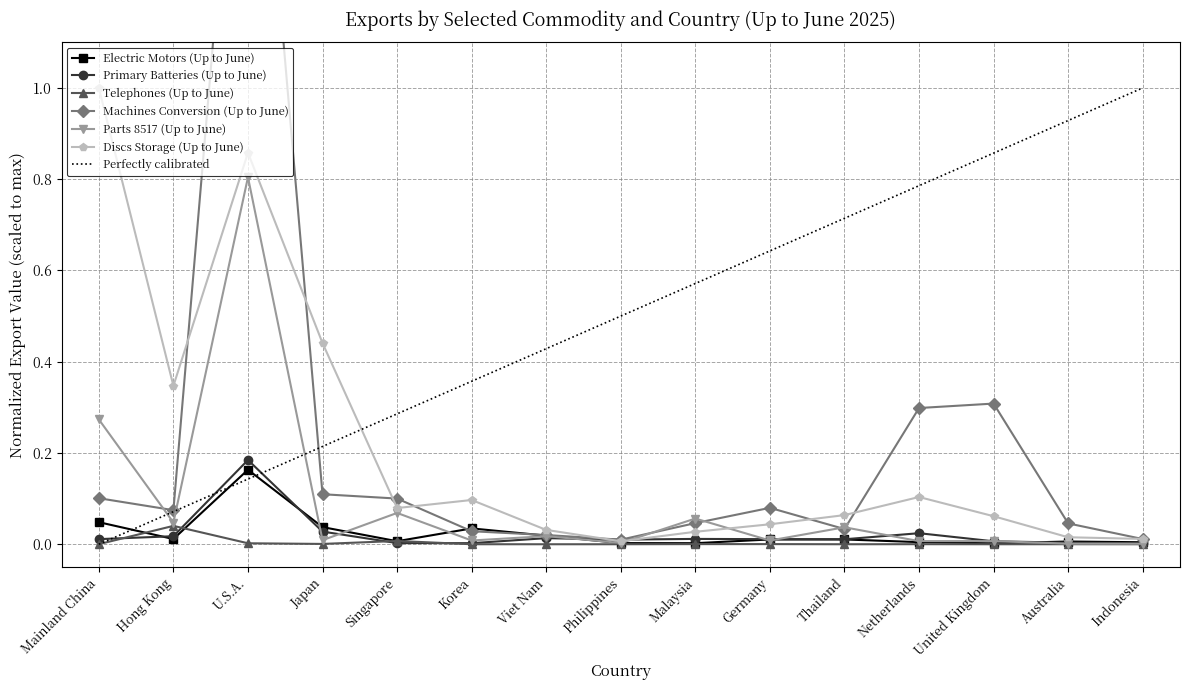

Reading left to right, transcribe all the data shown in this chart.

Electric Motors (Up to June): Mainland China=0.0	Hong Kong=0.0	U.S.A.=0.2	Japan=0.0	Singapore=0.0	Korea=0.0	Viet Nam=0.0	Philippines=0.0	Malaysia=0.0	Germany=0.0	Thailand=0.0	Netherlands=0.0	United Kingdom=0.0	Australia=0.0	Indonesia=0.0
Primary Batteries (Up to June): Mainland China=0.0	Hong Kong=0.0	U.S.A.=0.2	Japan=0.0	Singapore=0.0	Korea=0.0	Viet Nam=0.0	Philippines=0.0	Malaysia=0.0	Germany=0.0	Thailand=0.0	Netherlands=0.0	United Kingdom=0.0	Australia=0.0	Indonesia=0.0
Telephones (Up to June): Mainland China=0.0	Hong Kong=0.0	U.S.A.=0.0	Japan=0.0	Singapore=0.0	Korea=0.0	Viet Nam=0.0	Philippines=0.0	Malaysia=0.0	Germany=0.0	Thailand=0.0	Netherlands=0.0	United Kingdom=0.0	Australia=0.0	Indonesia=0.0
Machines Conversion (Up to June): Mainland China=0.1	Hong Kong=0.1	U.S.A.=2.0	Japan=0.1	Singapore=0.1	Korea=0.0	Viet Nam=0.0	Philippines=0.0	Malaysia=0.0	Germany=0.1	Thailand=0.0	Netherlands=0.3	United Kingdom=0.3	Australia=0.0	Indonesia=0.0
Parts 8517 (Up to June): Mainland China=0.3	Hong Kong=0.0	U.S.A.=0.8	Japan=0.0	Singapore=0.1	Korea=0.0	Viet Nam=0.0	Philippines=0.0	Malaysia=0.1	Germany=0.0	Thailand=0.0	Netherlands=0.0	United Kingdom=0.0	Australia=0.0	Indonesia=0.0
Discs Storage (Up to June): Mainland China=1.0	Hong Kong=0.3	U.S.A.=0.9	Japan=0.4	Singapore=0.1	Korea=0.1	Viet Nam=0.0	Philippines=0.0	Malaysia=0.0	Germany=0.0	Thailand=0.1	Netherlands=0.1	United Kingdom=0.1	Australia=0.0	Indonesia=0.0